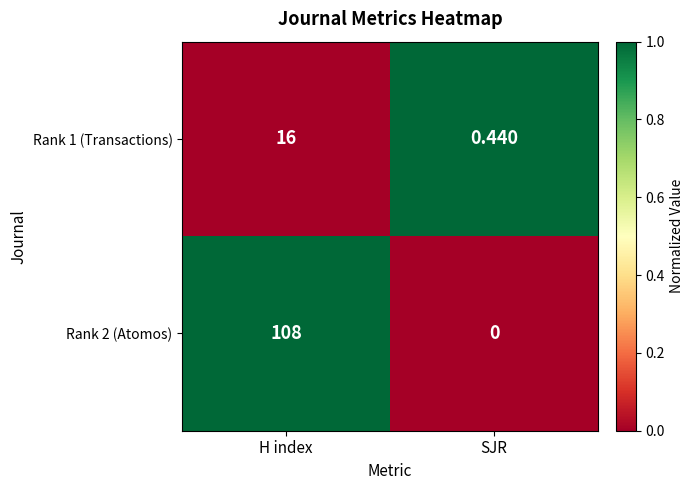

Between H index and SJR, which series saw the biggest shift?

Rank 2 (Atomos)